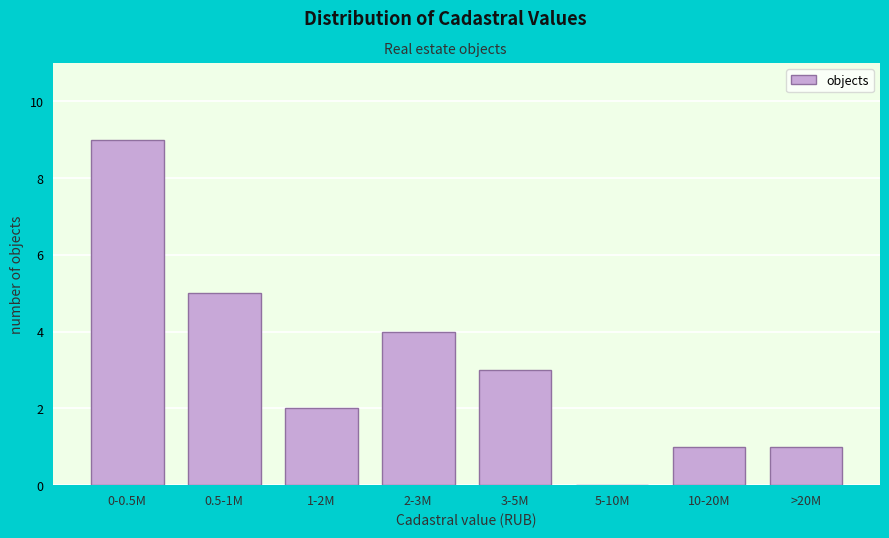

Reading left to right, what are all the values shown in this chart?

0-0.5M=9	0.5-1M=5	1-2M=2	2-3M=4	3-5M=3	5-10M=0	10-20M=1	>20M=1